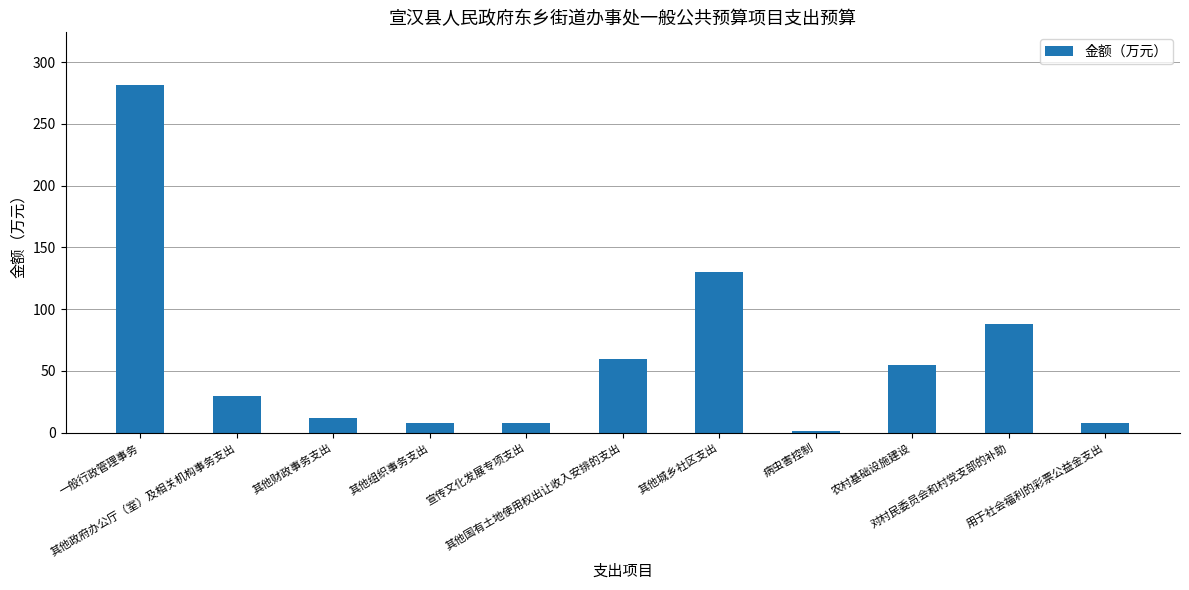

What is the value of the 5th bar from the left?

8.0